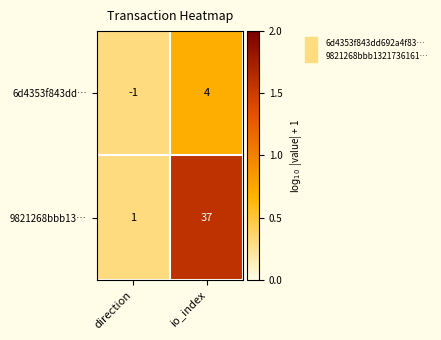

At which category is the sum across all series the highest?

io_index